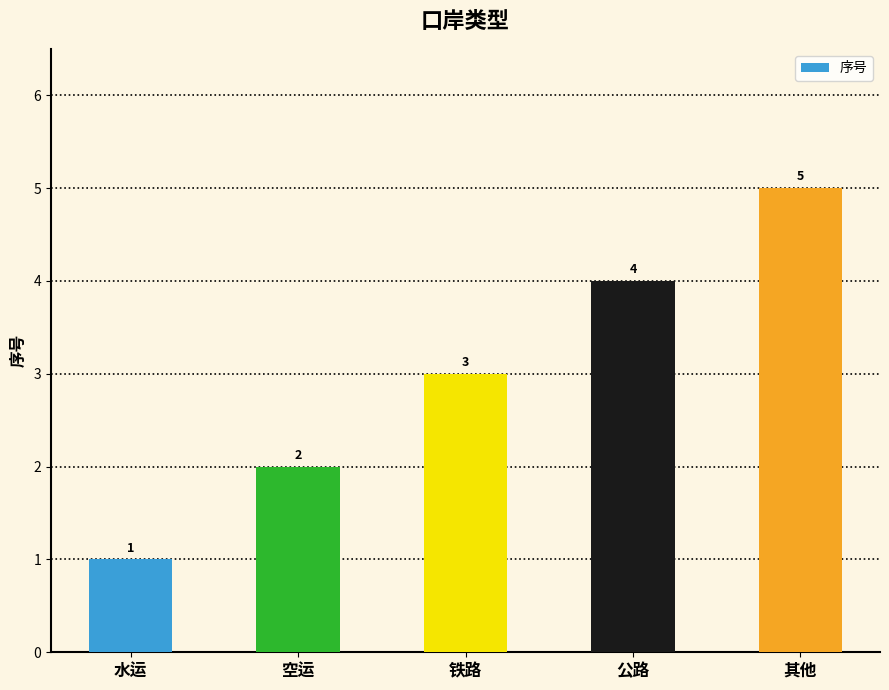

Where is the data nearest to the value 3?

铁路